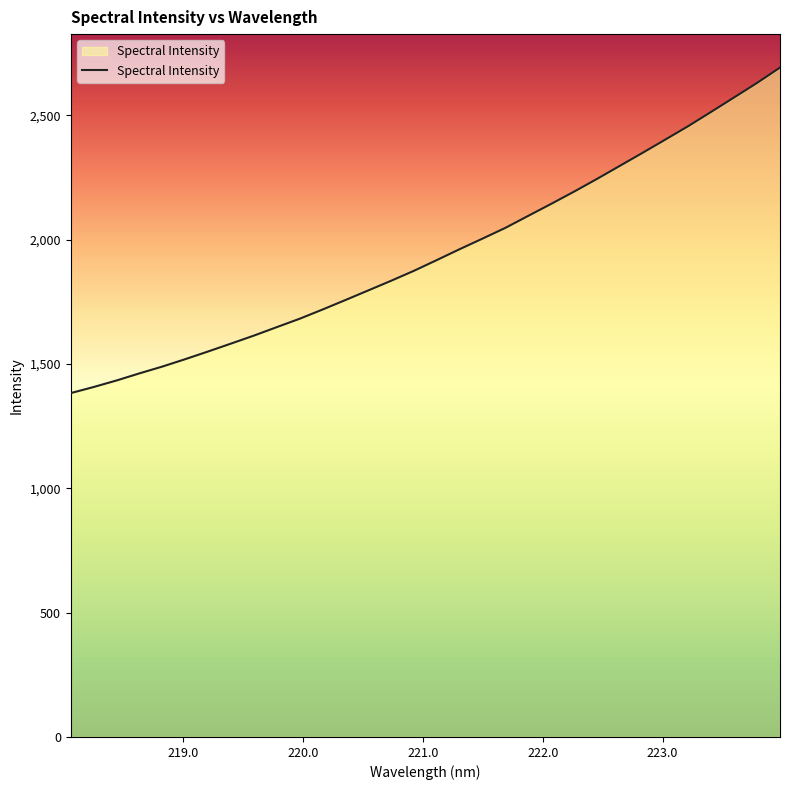

What is the difference between the maximum and minimum values?

1309.4